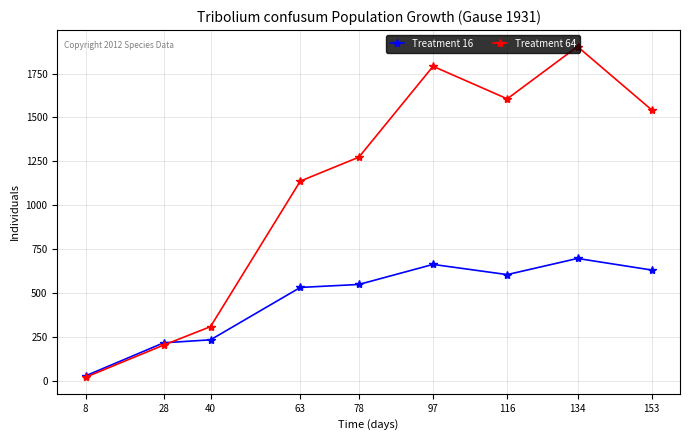

What is the difference between the highest and lowest values at 134?

1205